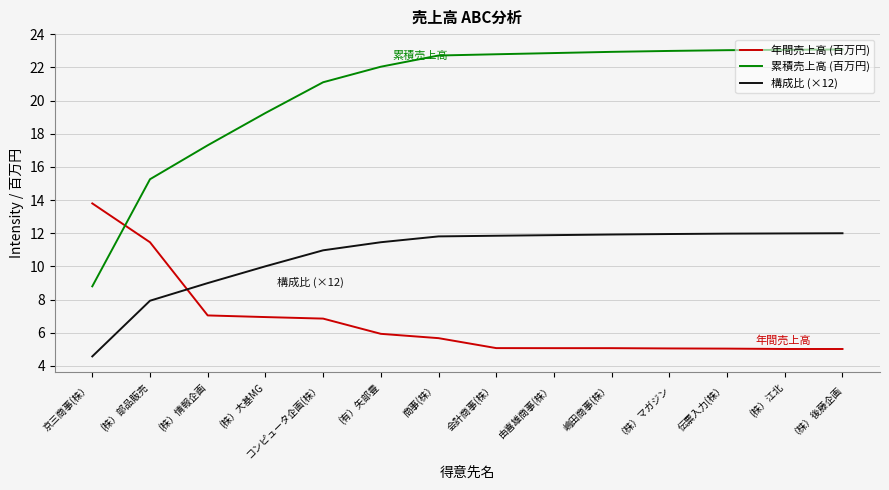

Does the chart display data point markers on the line(s)?

No